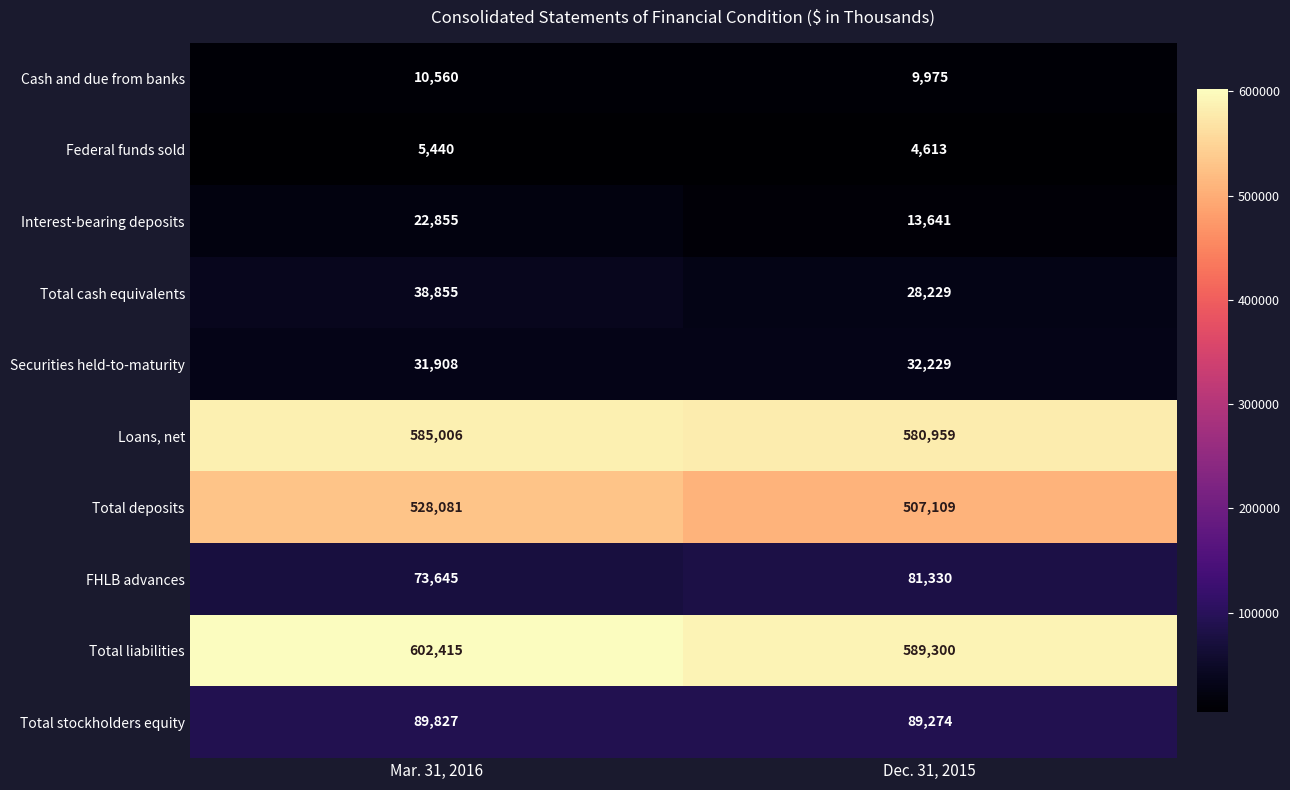

What is the spread (max minus min) of values at Dec. 31, 2015?

584687